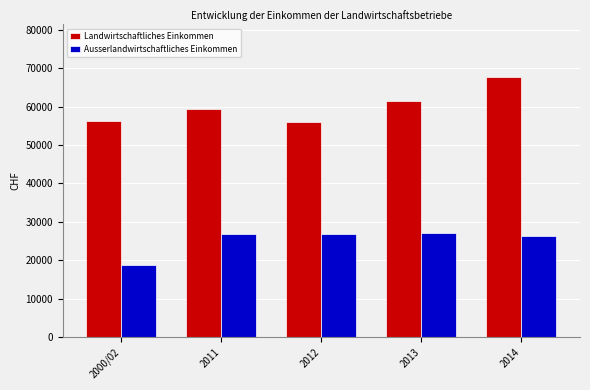

Is the value of Ausserlandwirtschaftliches Einkommen at 2000/02 greater than the value of Landwirtschaftliches Einkommen at 2000/02?

No